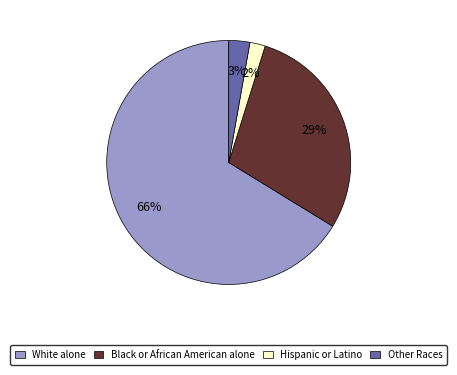

Is it true that Black or African American alone is 39% of the pie?

False